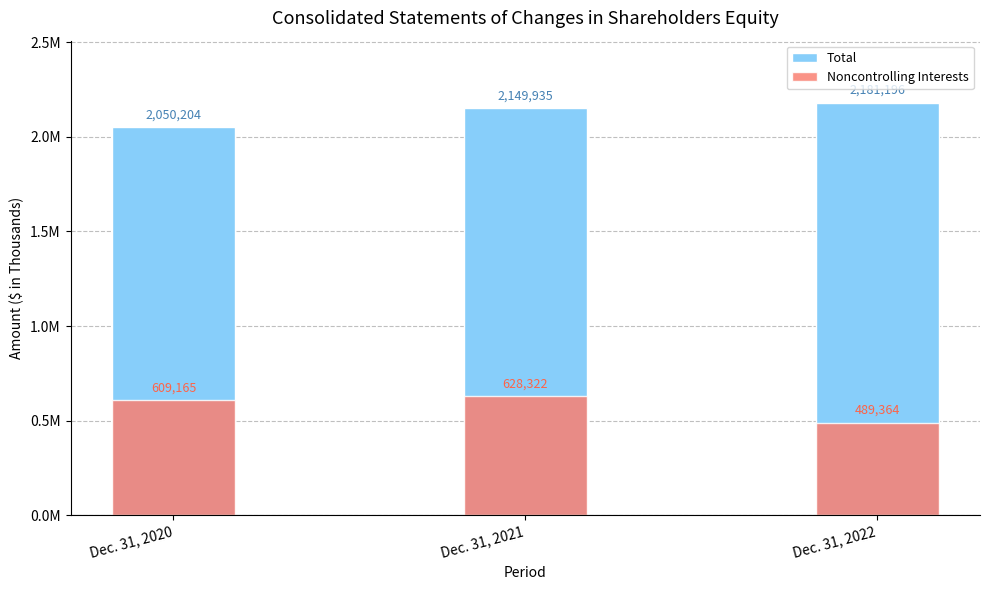

What is the maximum value shown in the chart?

2181196